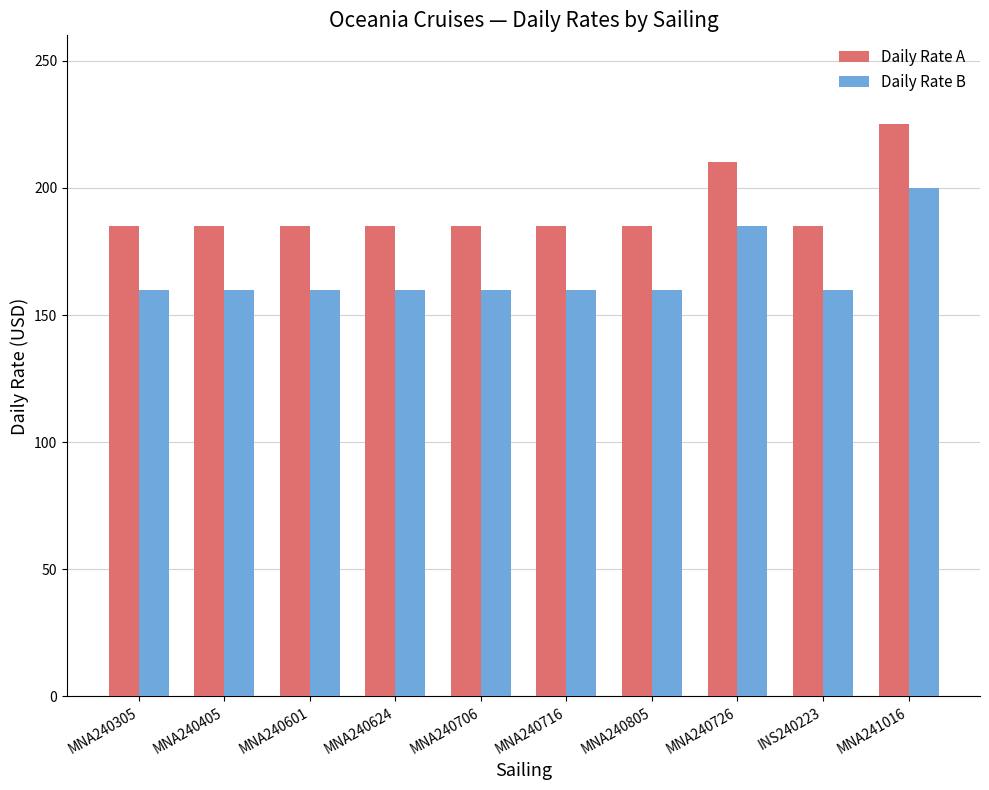

What is the highest value of the Daily Rate B series?

200